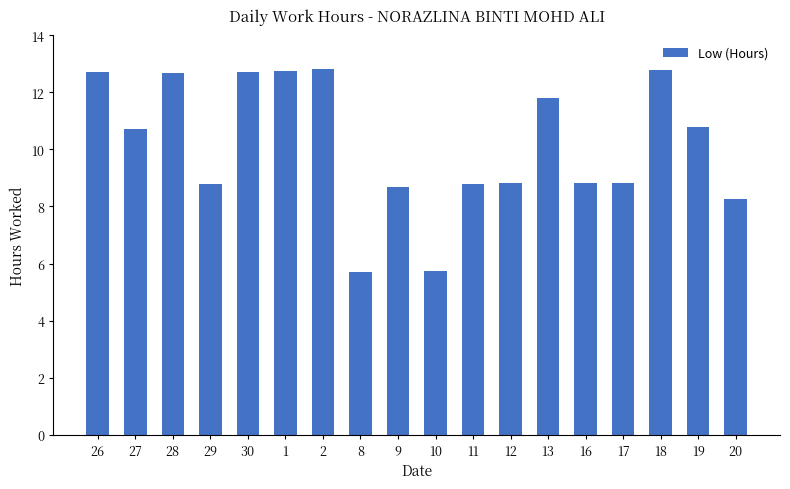

True or false: the data shows 8.8 at 12.

True